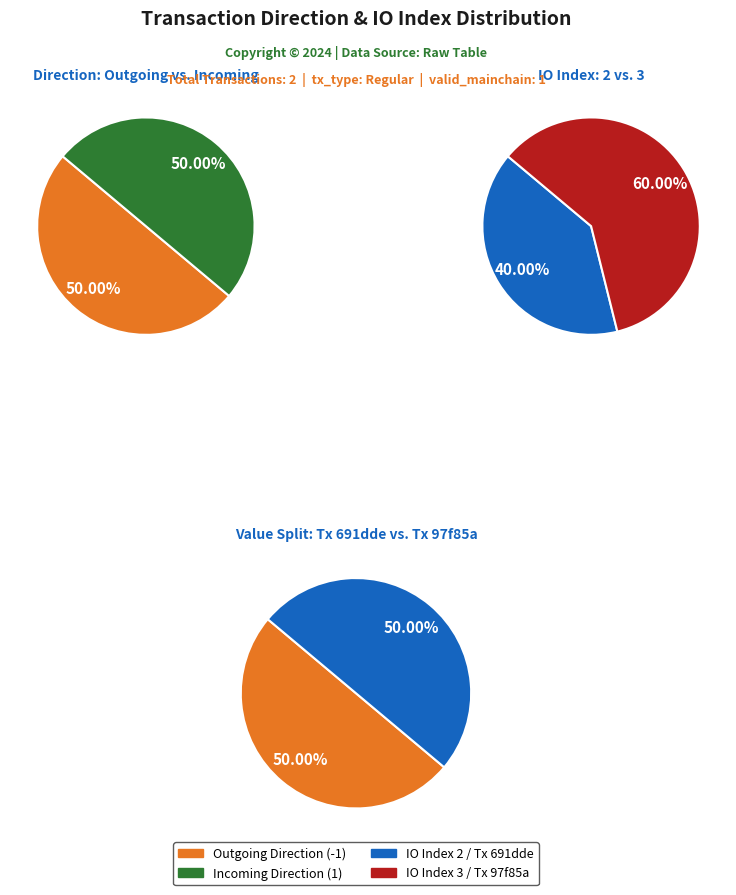

Count the number of slices in the pie.

2